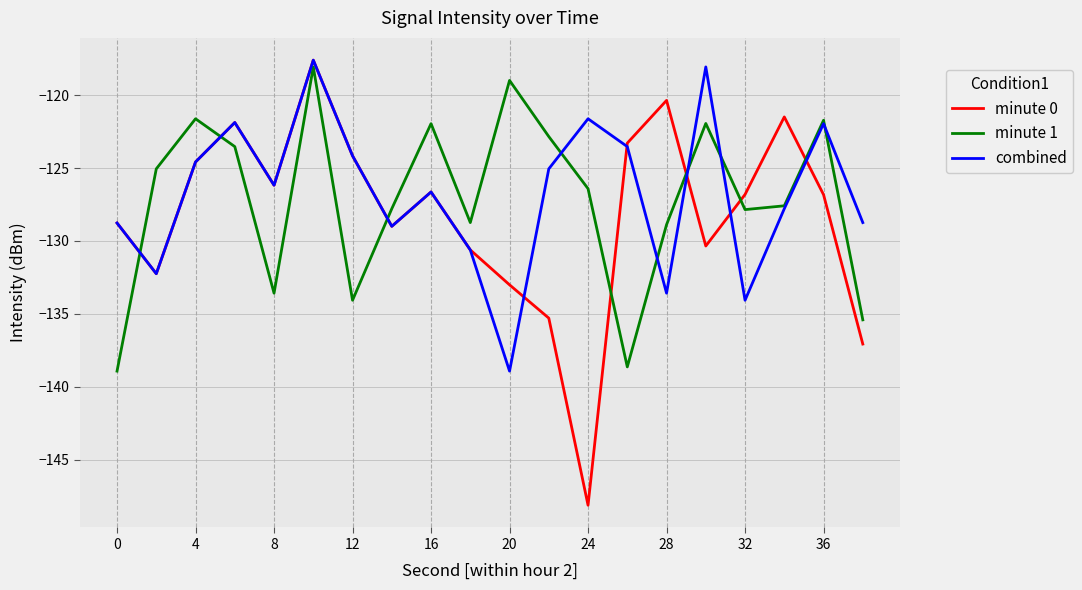

Which series has the largest range (max minus min)?

minute 0